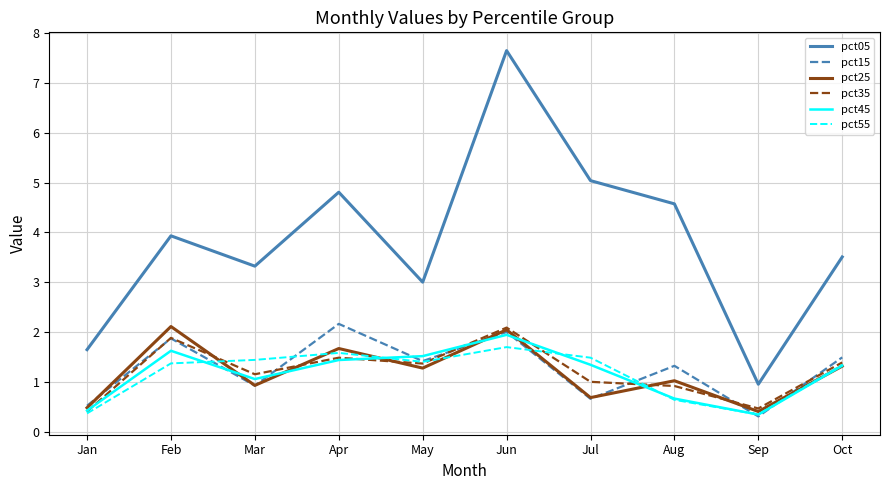

What is the sum of all pct55 values?

11.7